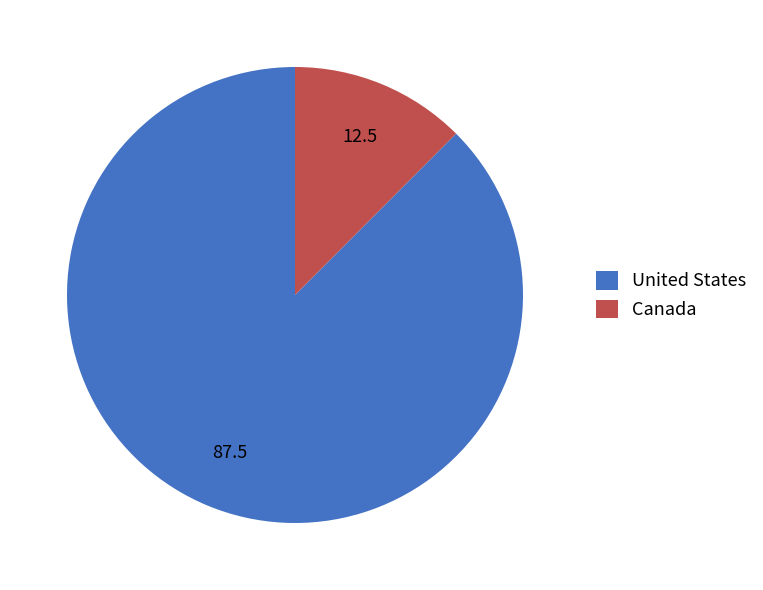

Combined, do Canada and United States account for over 50%?

Yes